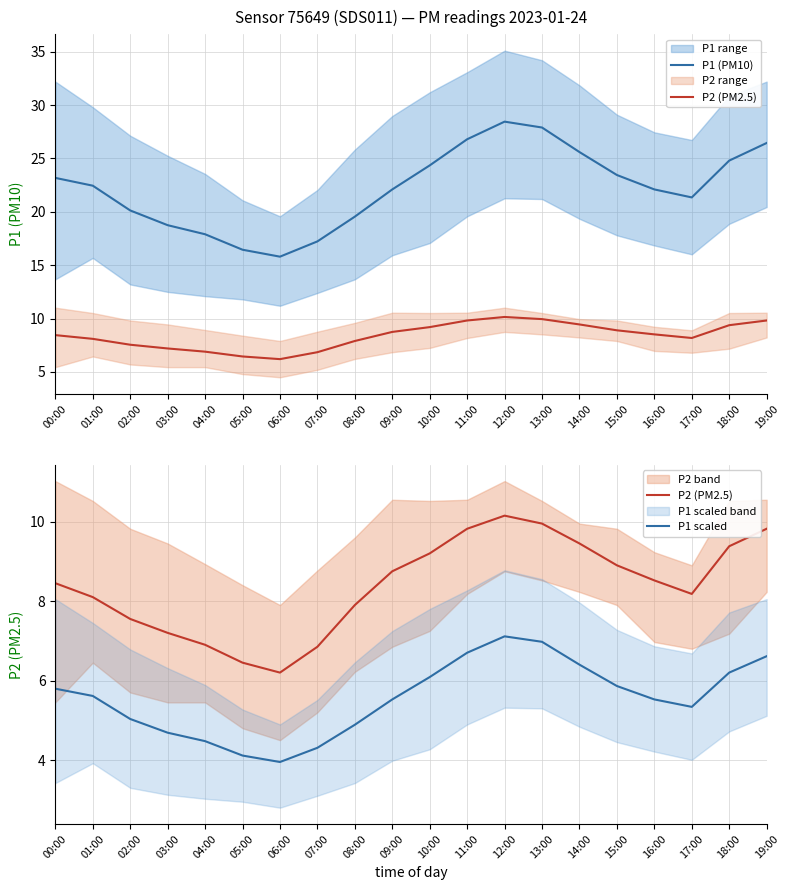

How many values in the P1 scaled series are below 5?

6